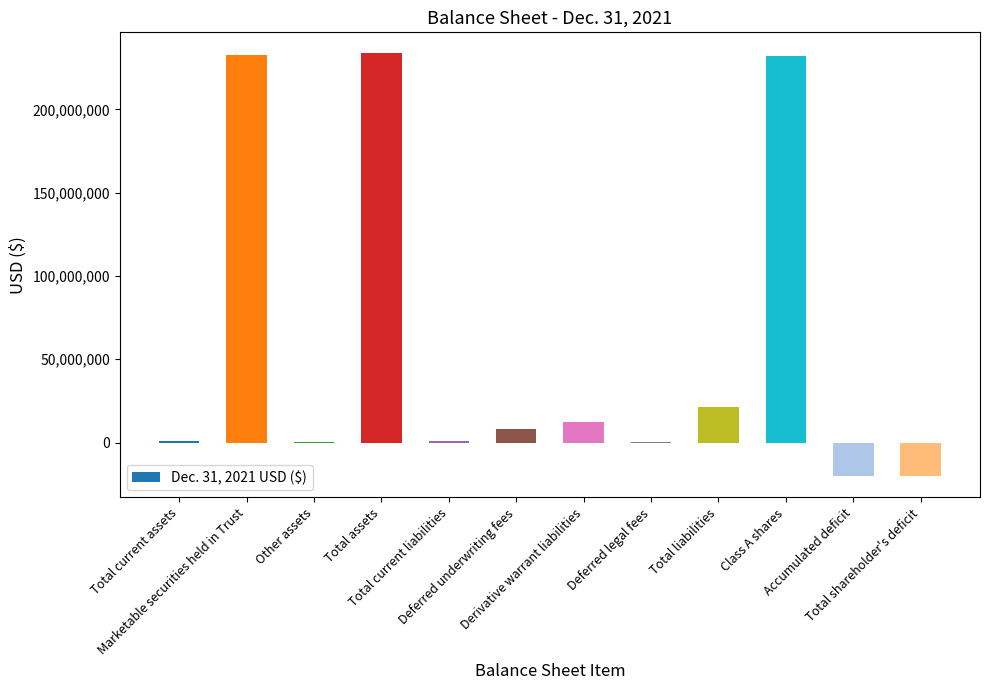

What is the greatest value displayed?

233526968